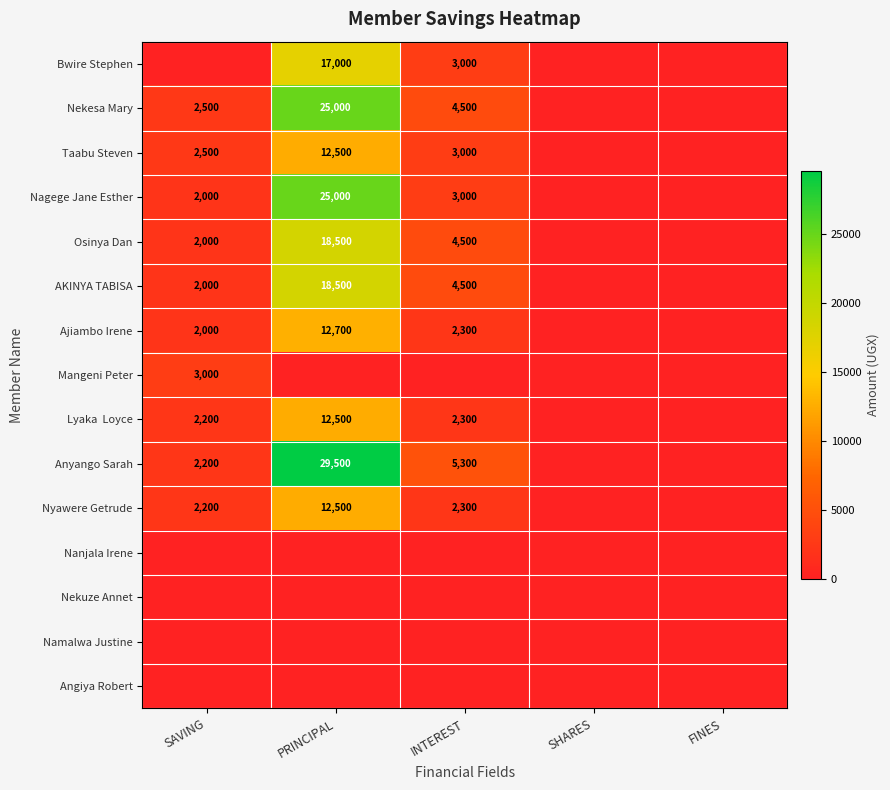

Is the value of Ajiambo Irene at PRINCIPAL greater than the value of Osinya Dan at SAVING?

Yes